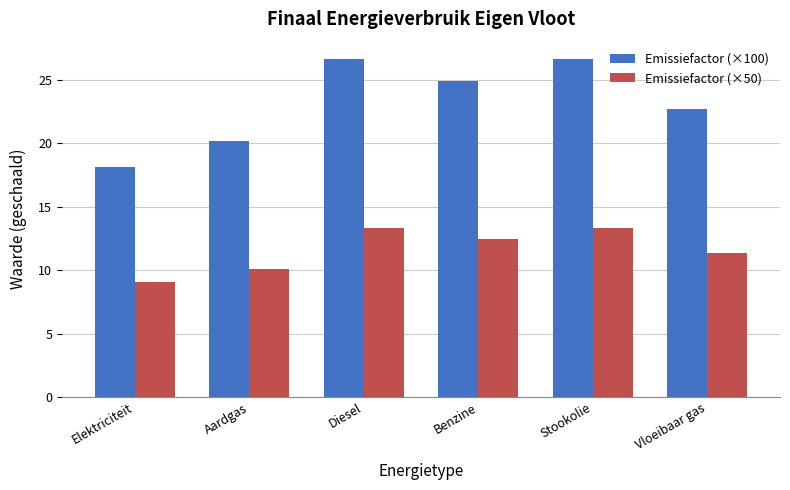

At which category does the chart reach its minimum across all series?

Elektriciteit